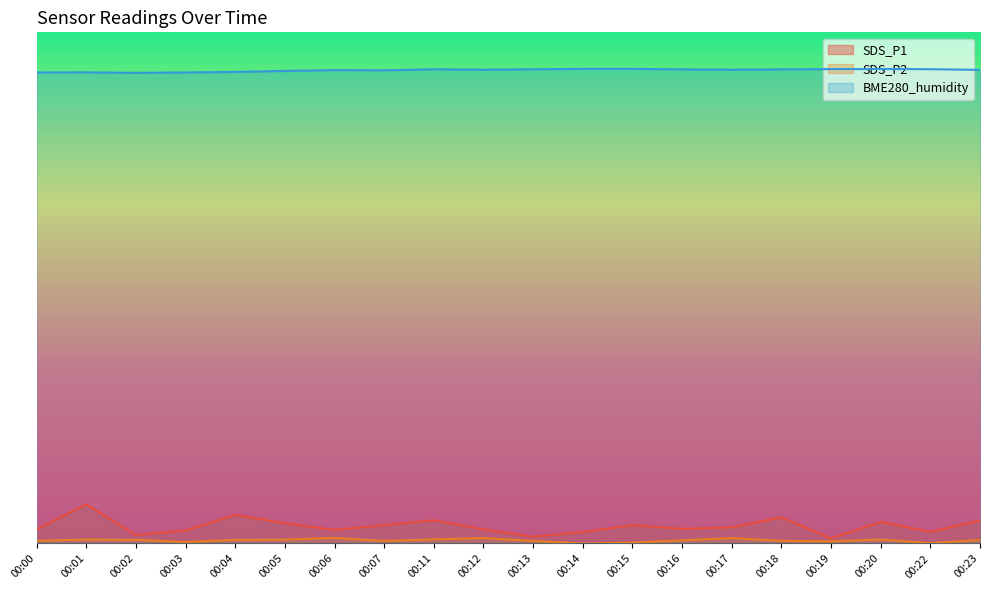

The value of SDS_P2 at 00:00 is 0.4. True or false?

True